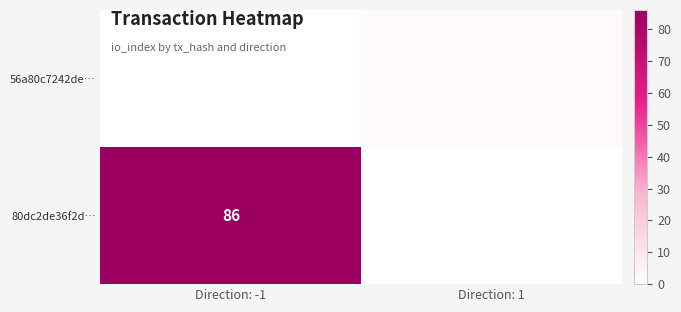

Is the value of 80dc2de36f2d… at Direction: -1 greater than the value of 56a80c7242de… at Direction: 1?

Yes